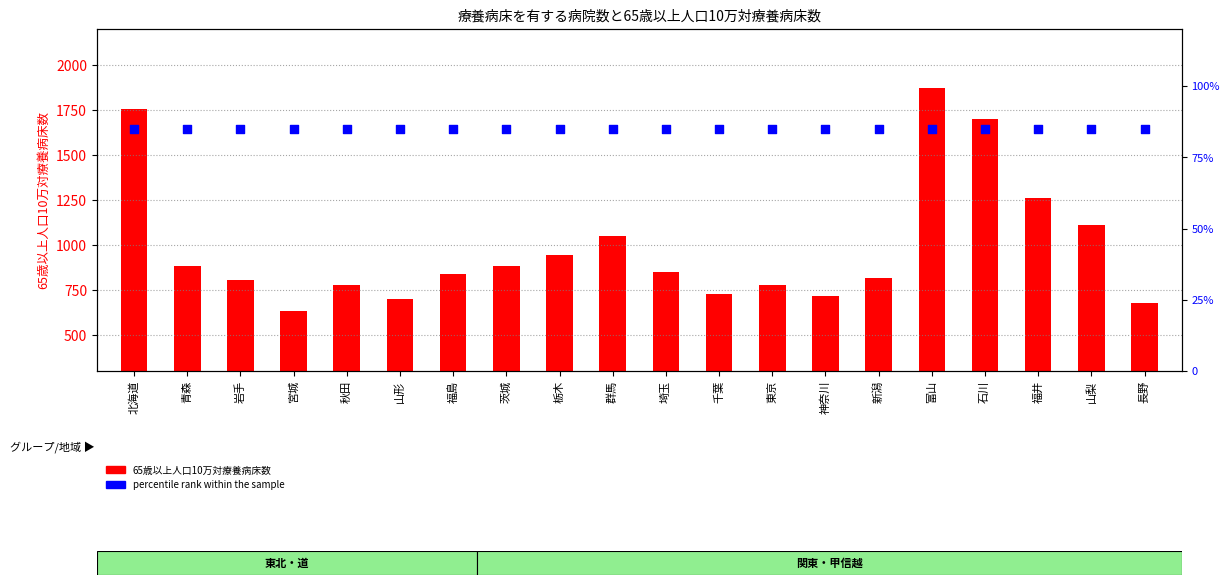

Which series has the largest total across all categories?

65歳以上人口10万対療養病床数